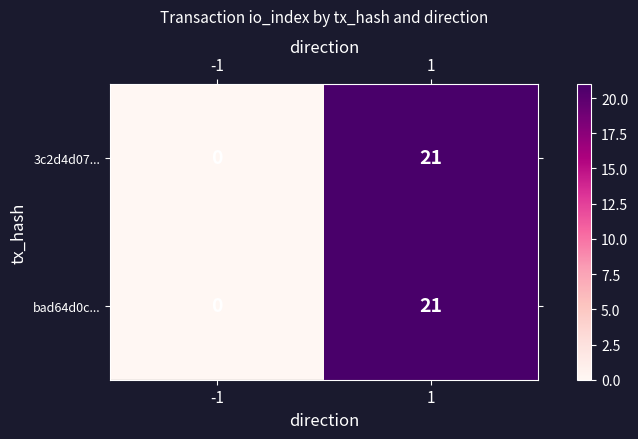

Reading left to right, extract all data points from this chart.

3c2d4d07...: -1=0	1=21
bad64d0c...: -1=0	1=21